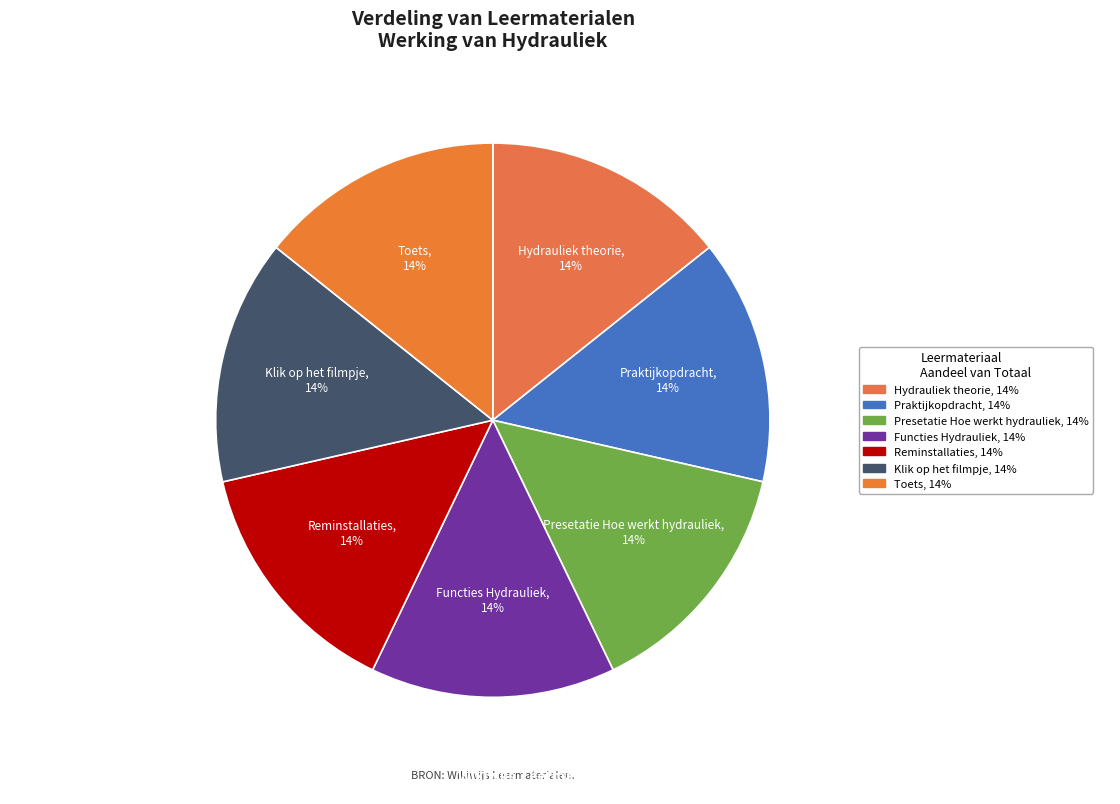

To the nearest percent, what is the average slice percentage?

14%